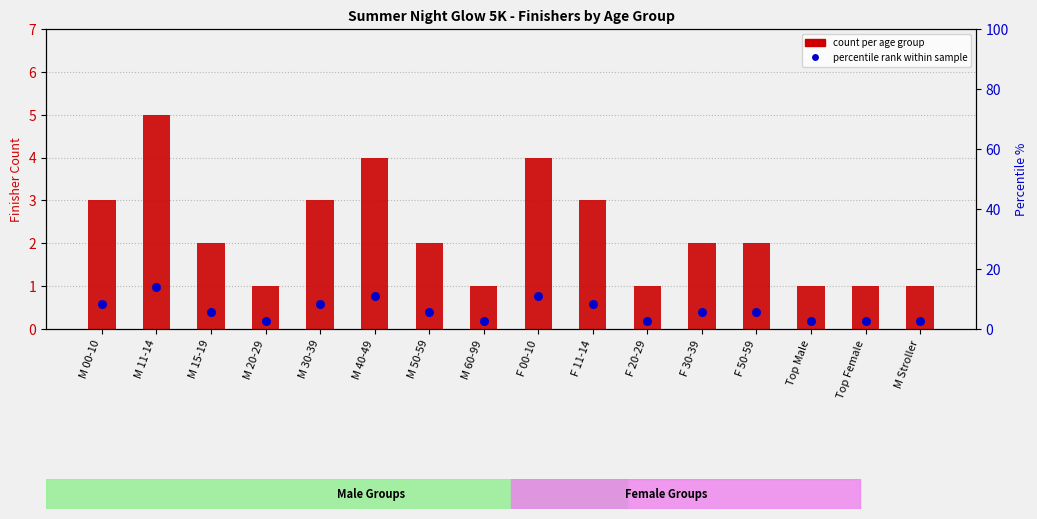

Which series has the largest total across all categories?

percentile rank within sample